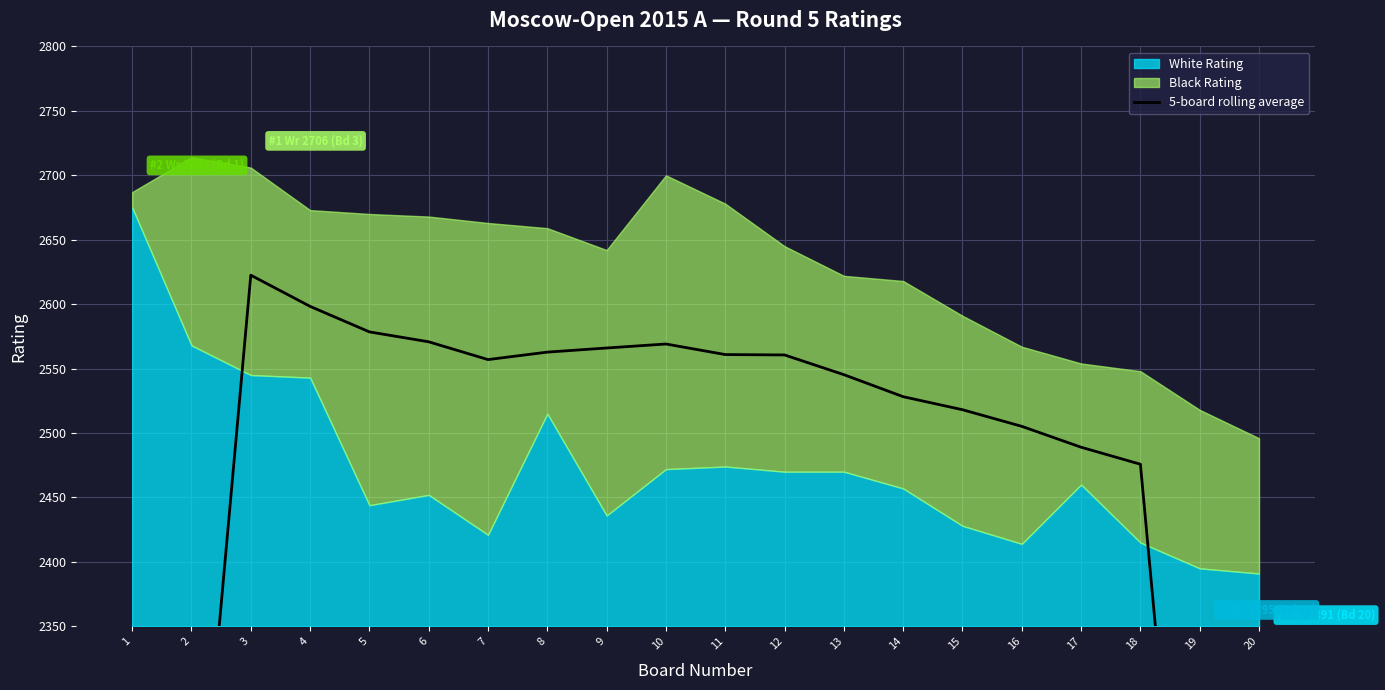

What is the minimum value shown in the chart?

1476.3